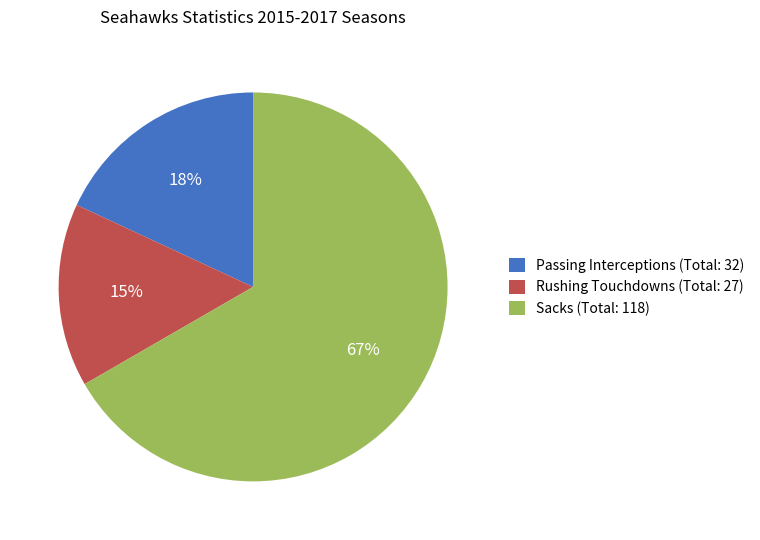

Is it true that Rushing Touchdowns (Total: 27) is 15% of the pie?

True